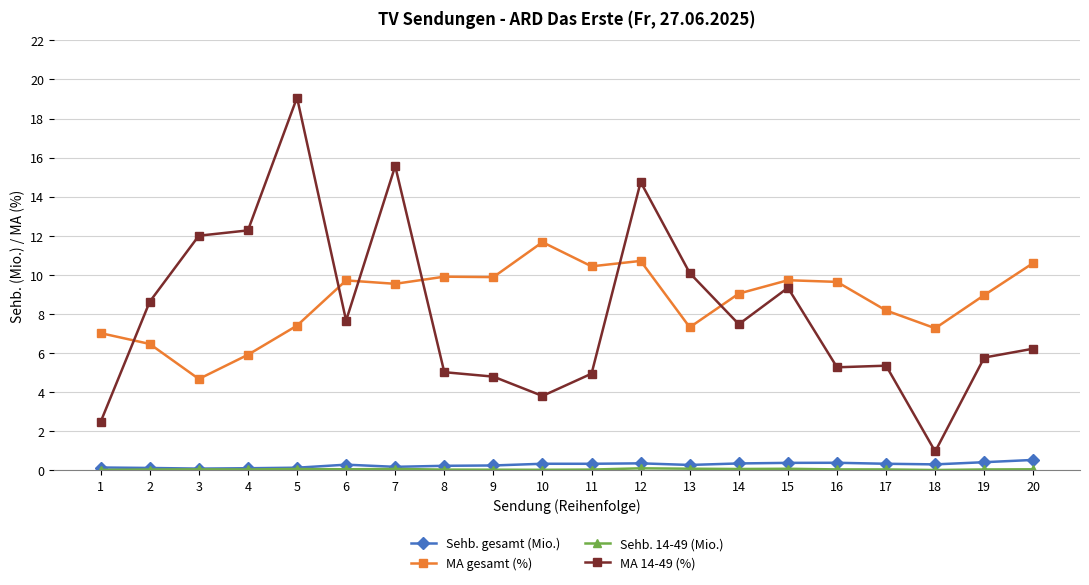

What is the maximum value for MA gesamt (%)?

11.7